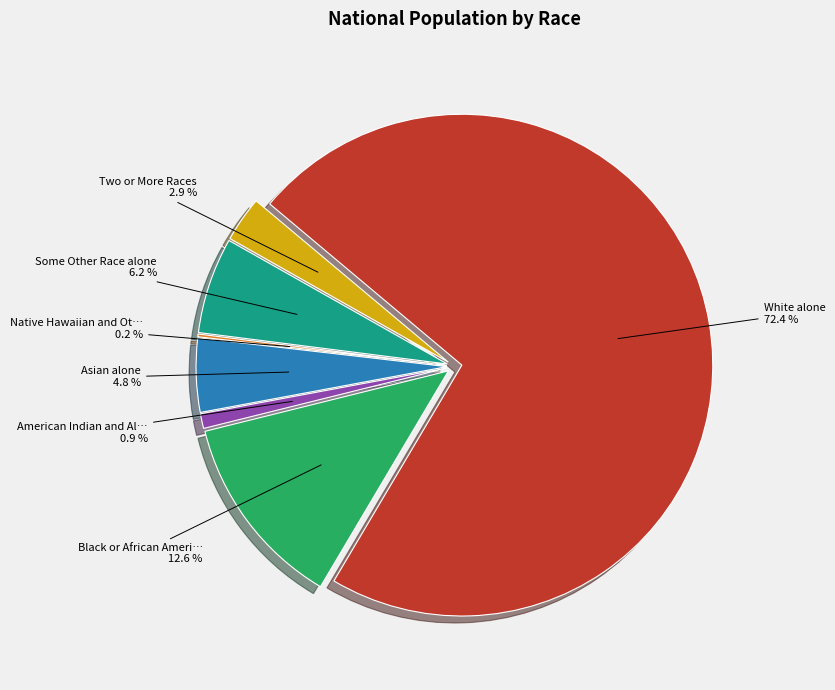

To the nearest percent, what is the average slice percentage?

14%